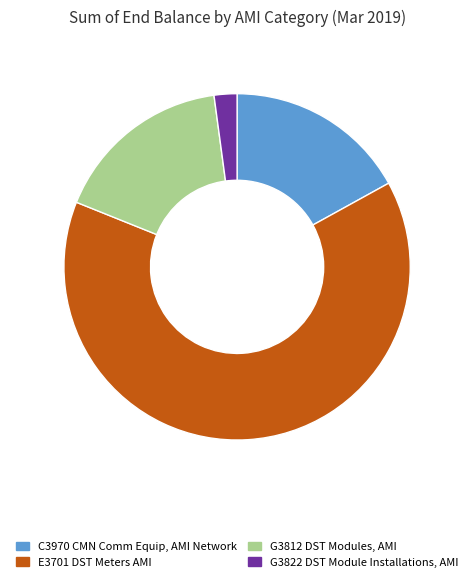

Which category has the smallest portion of the pie?

G3822 DST Module Installations, AMI